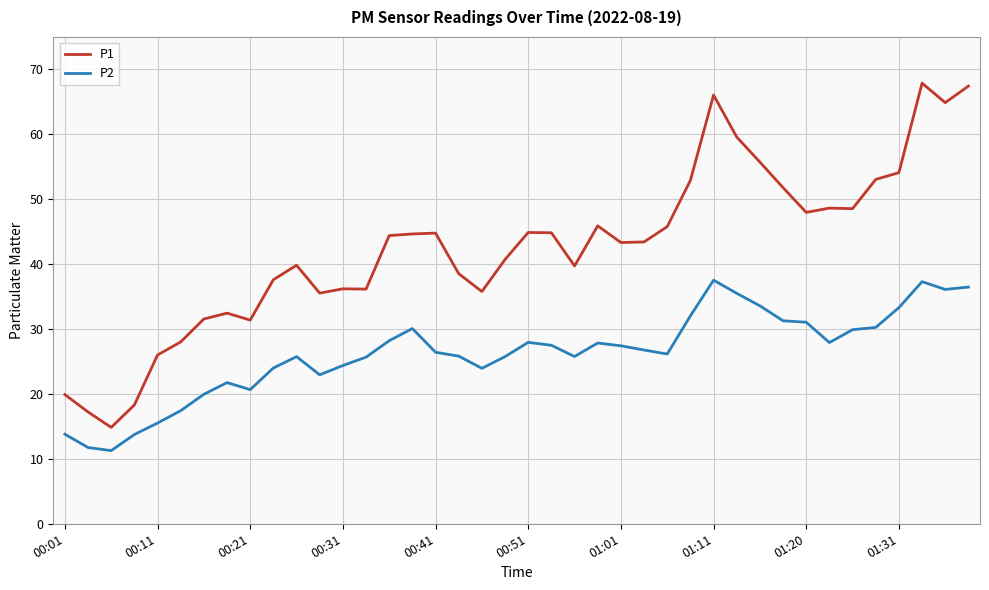

What is the sum of all P1 values?

1700.2